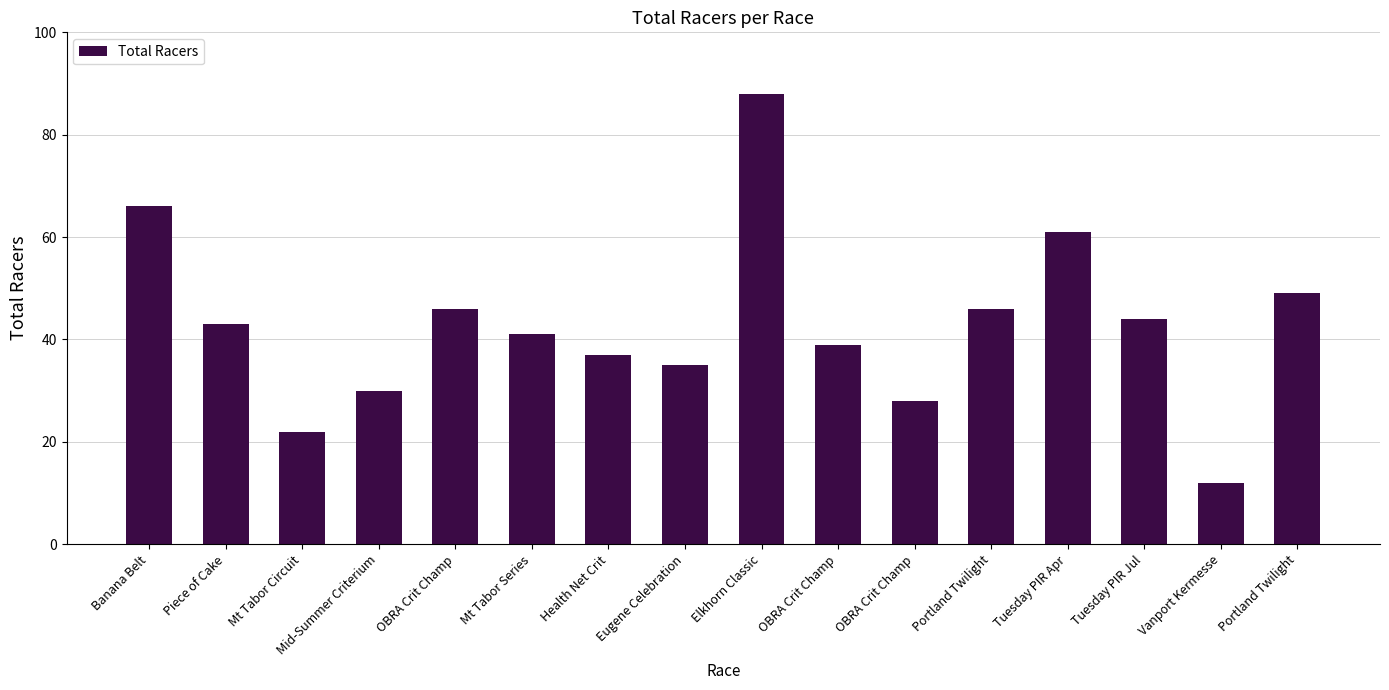

Are the bars horizontal?

No